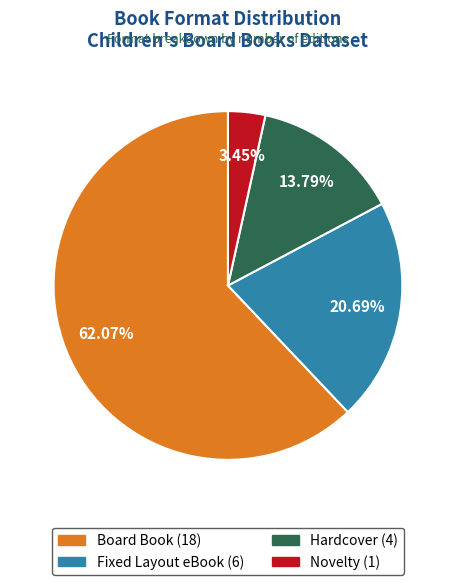

Which slice is the smallest?

Novelty